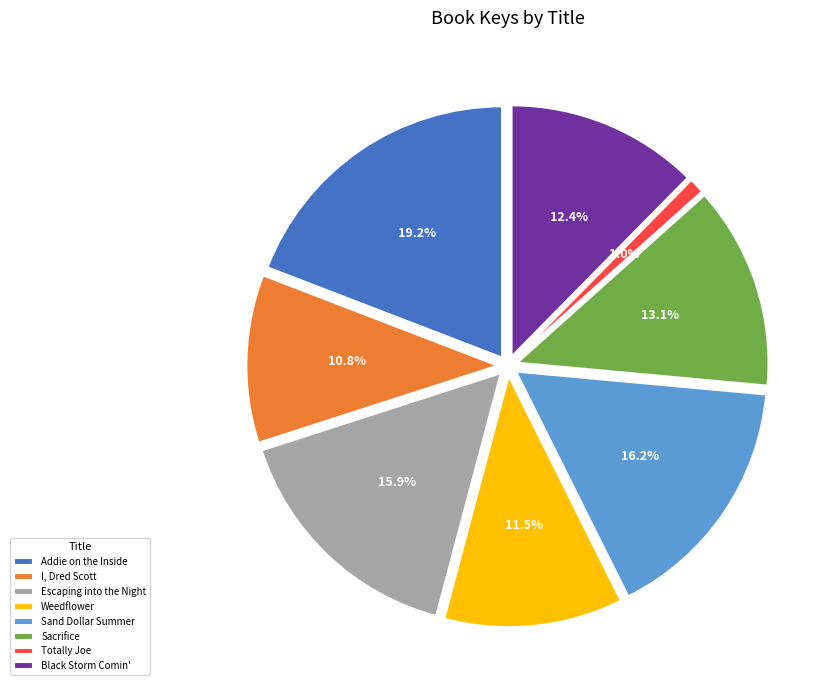

To the nearest percent, what is the difference between the largest and smallest slice percentages?

18%